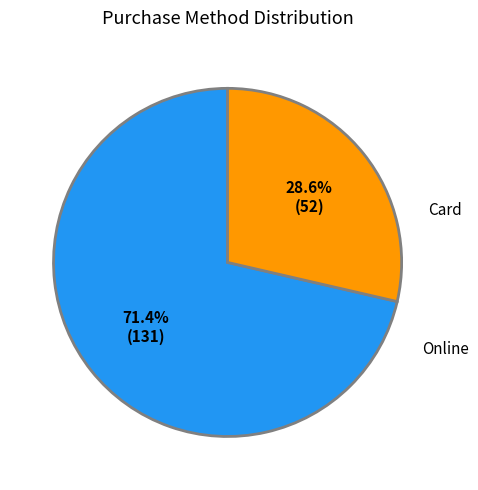

How many segments does this pie chart have?

2